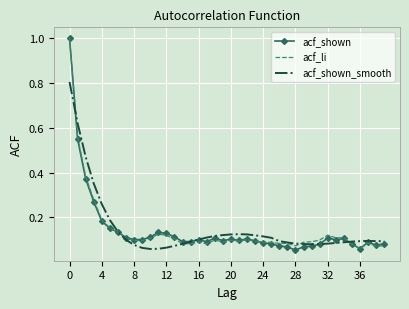

What is the sum of all acf_li values?

5.8